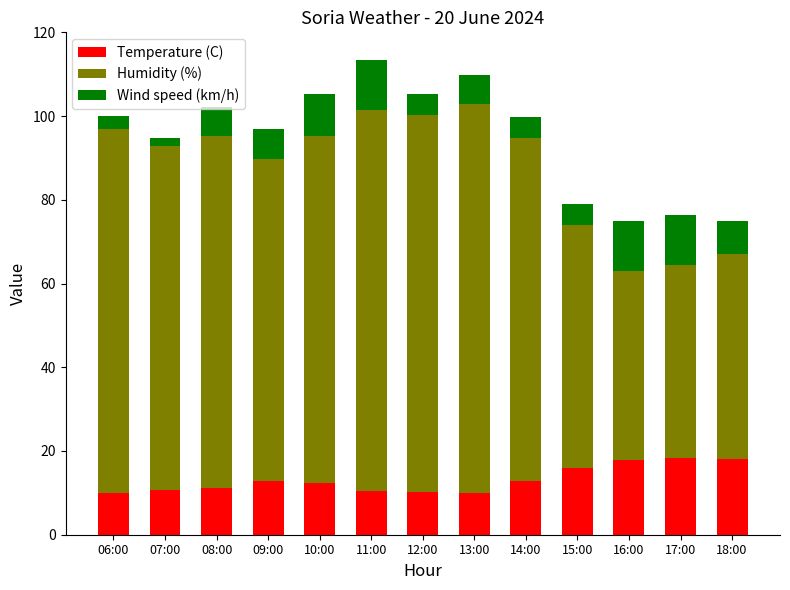

What is the maximum value for Temperature (C)?

18.4